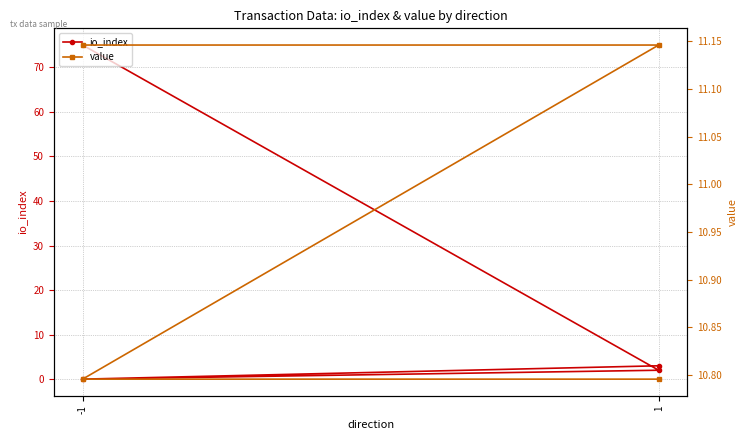

What is the difference between the maximum and minimum values in the value series?

0.4